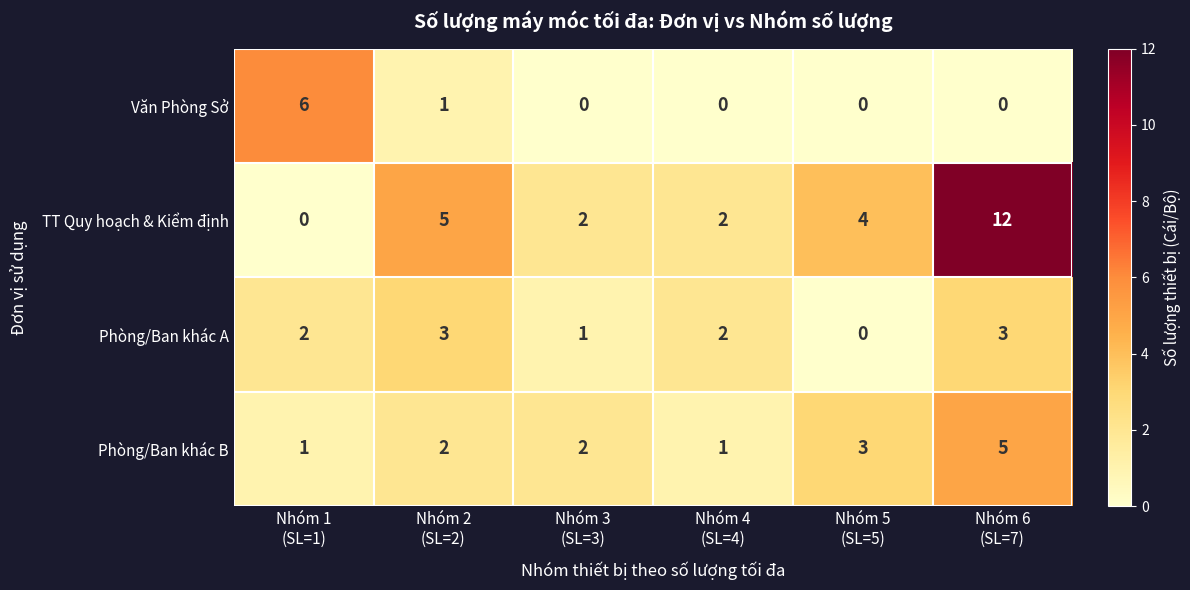

Reading right to left, transcribe all the data shown in this chart.

Văn Phòng Sở: 0	0	0	0	1	6
TT Quy hoạch & Kiểm định: 12	4	2	2	5	0
Phòng/Ban khác A: 3	0	2	1	3	2
Phòng/Ban khác B: 5	3	1	2	2	1